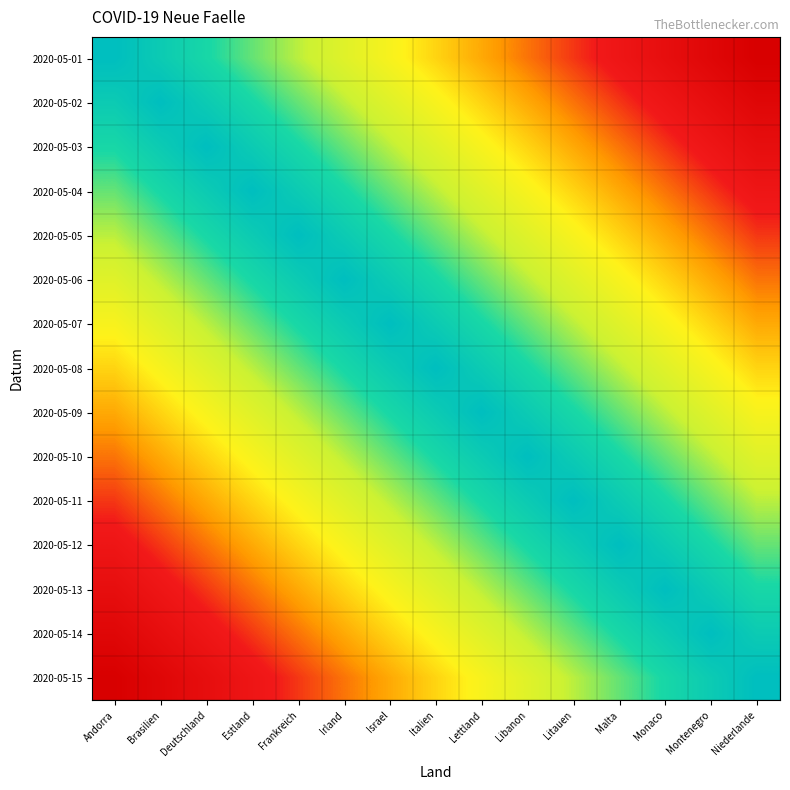

At how many categories does at least one series exceed 2?

15